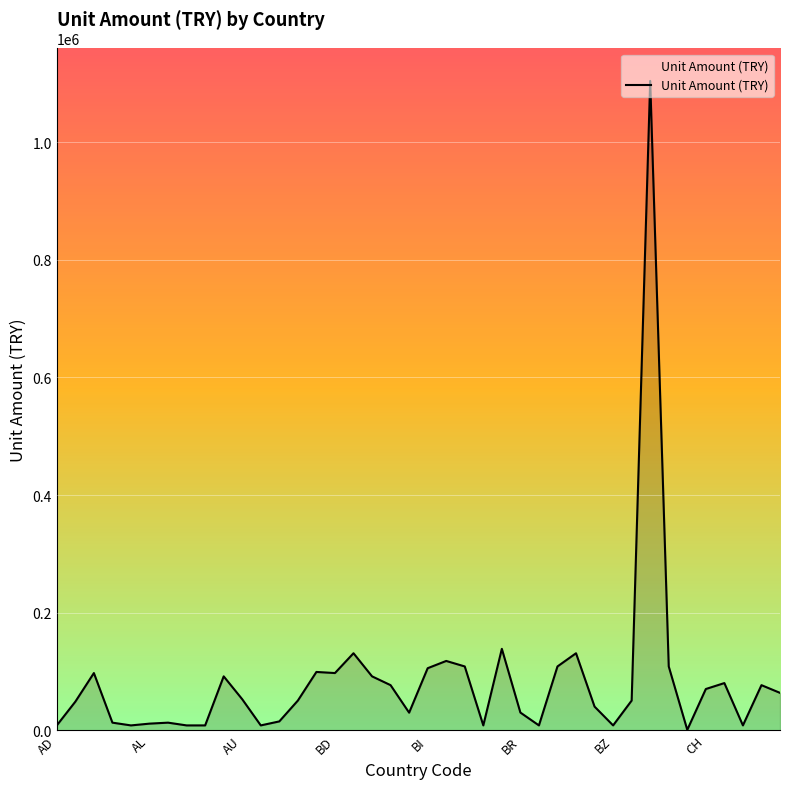

What is the greatest value displayed?

1104352